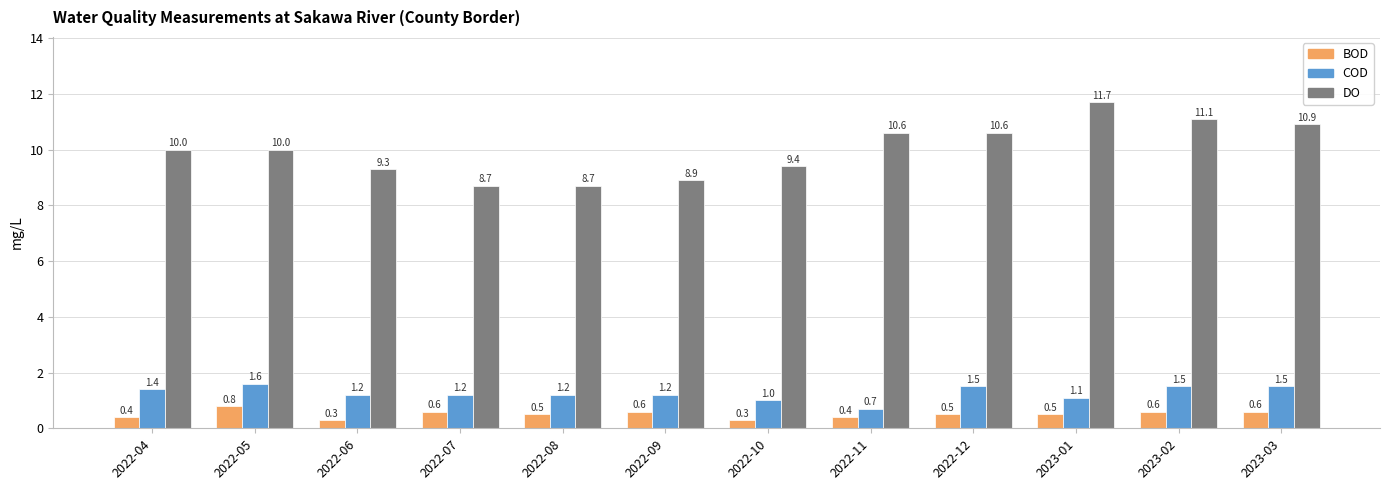

What is the spread (max minus min) of values at 2022-06?

9.0